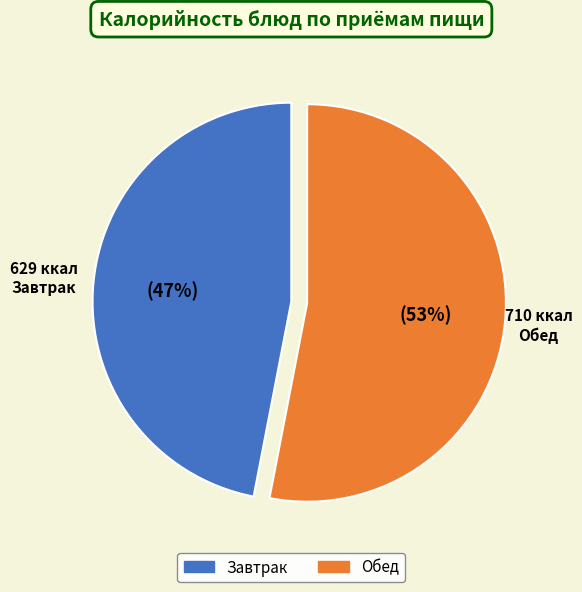

Between Обед and Завтрак, which is larger?

Обед